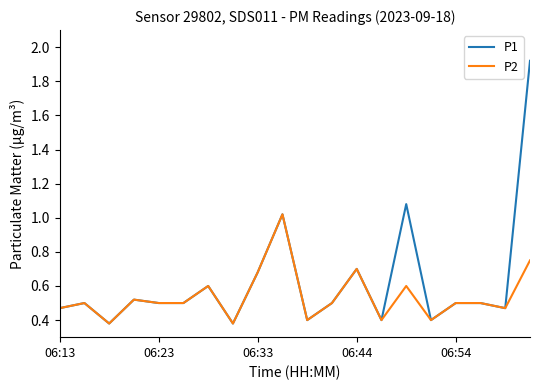

Which series has the largest total across all categories?

P1